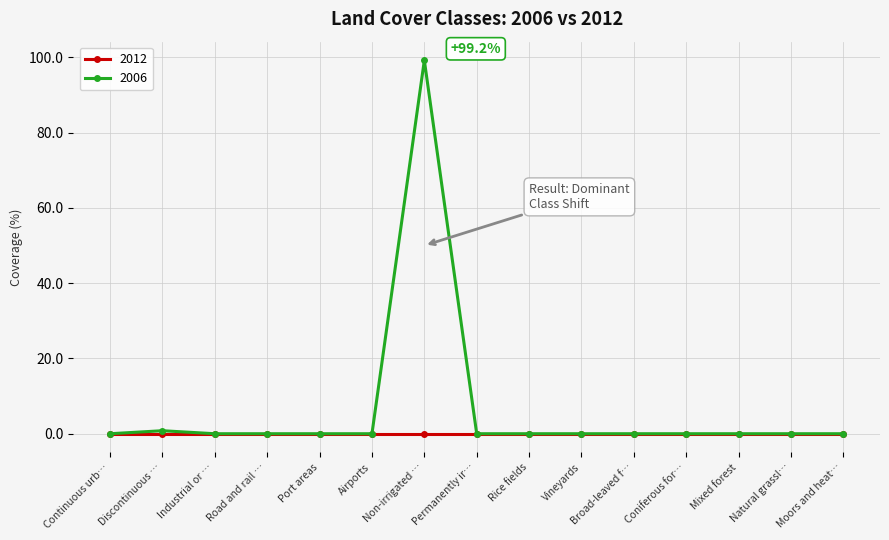

List the series in order of their overall mean, lowest first.

2012, 2006